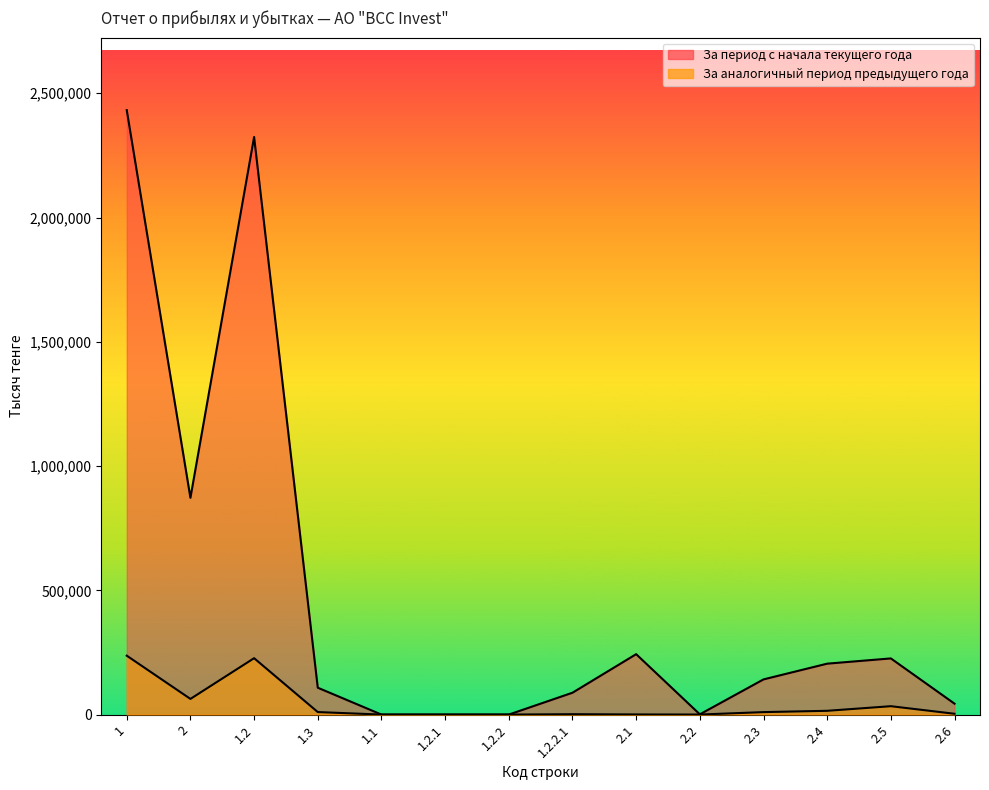

Which series has the largest total across all categories?

За период с начала текущего года